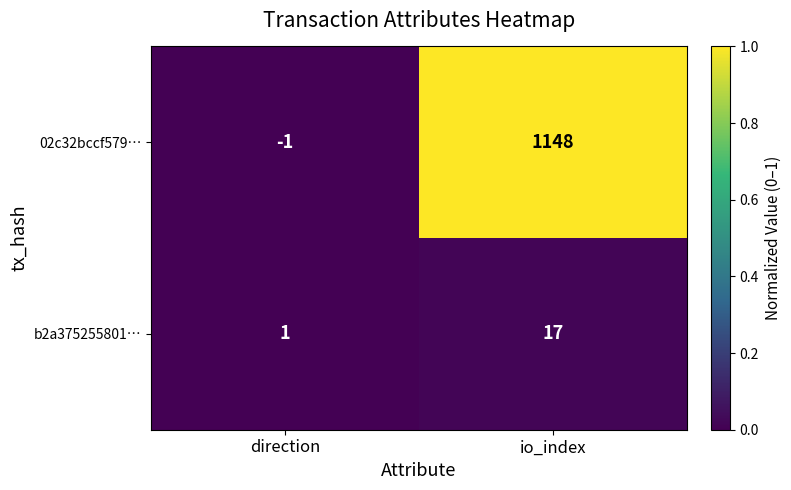

The 02c32bccf579… series shows 1148 at io_index. True or false?

True